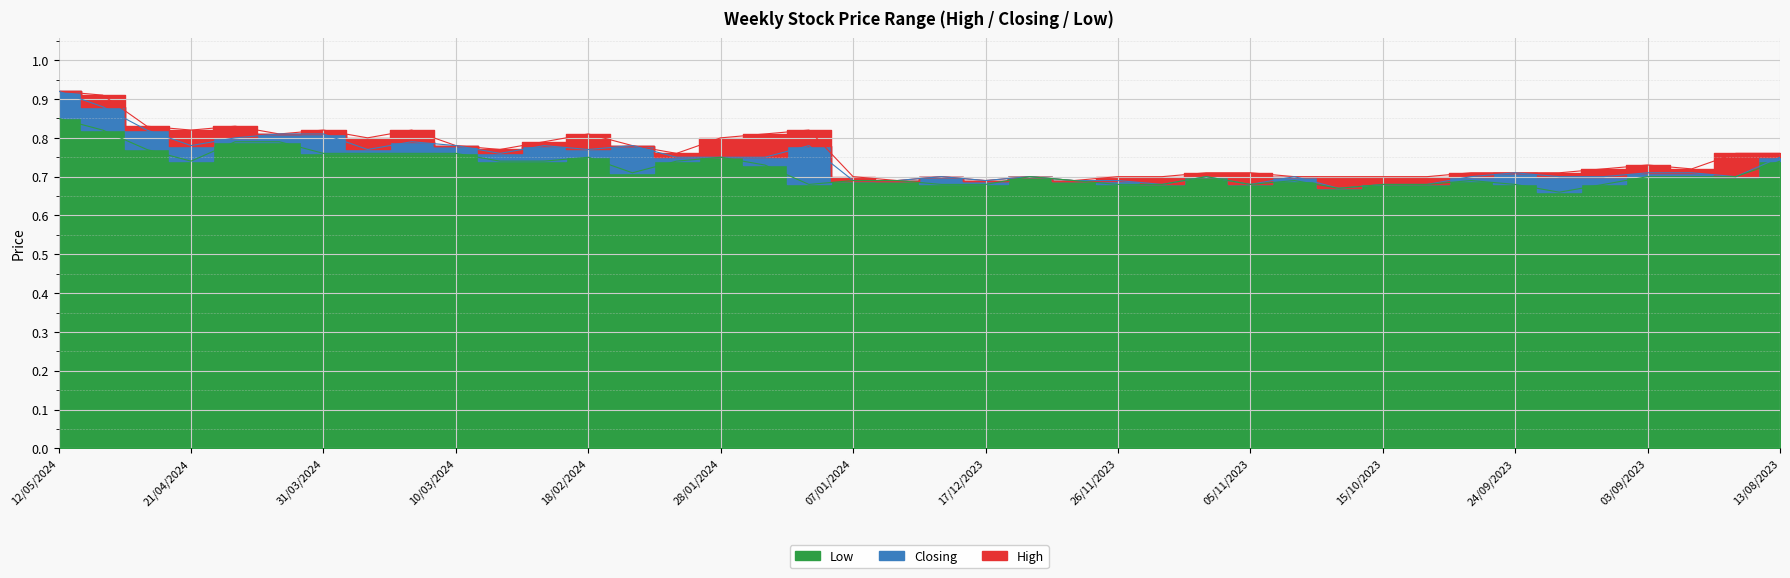

True or false: Closing and Low cross at least once.

False